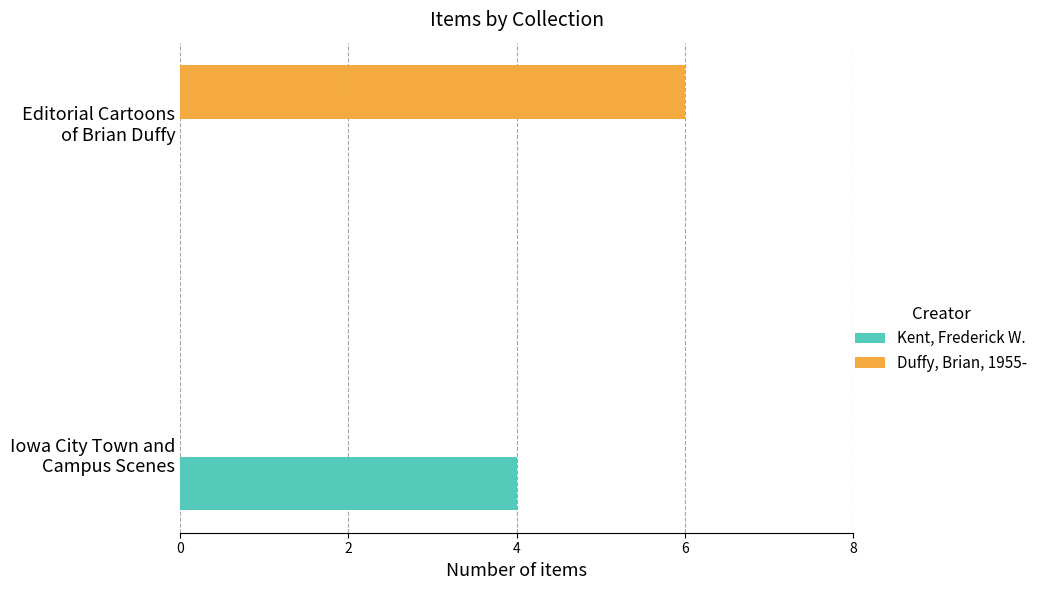

What is the highest value of the Duffy, Brian, 1955- series?

6